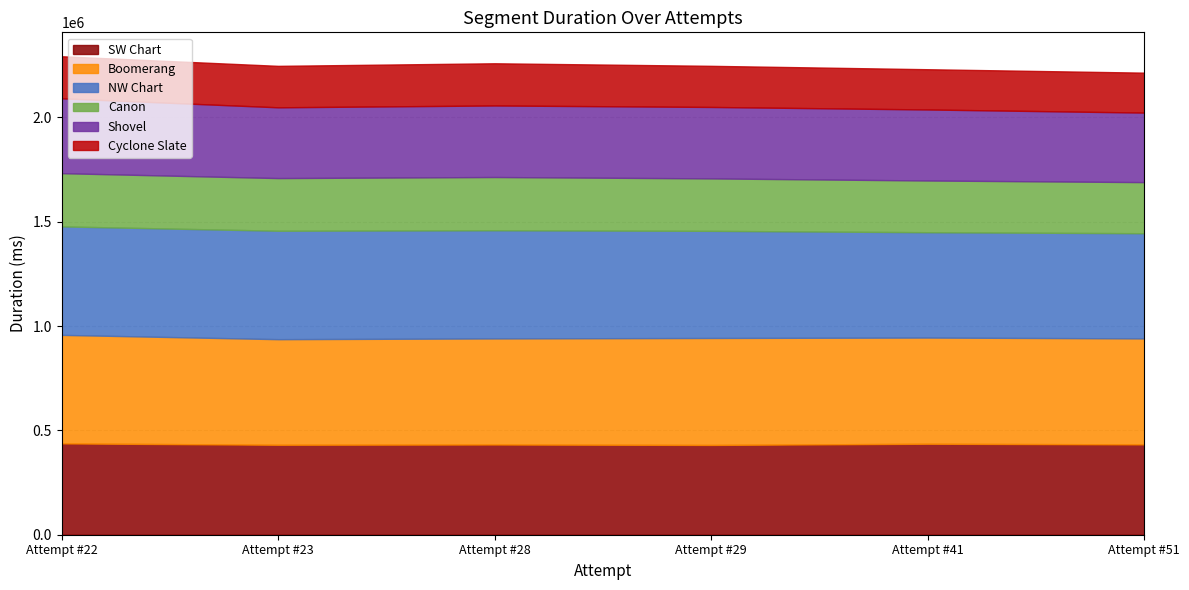

Reading right to left, list all the values displayed in this chart.

SW Chart: 432988	436067	430297	432447	431173	437772
Boomerang: 507883	508962	512664	508373	506106	520058
NW Chart: 504174	504836	513499	518423	519712	520027
Canon: 244909	247889	251326	255175	252347	255030
Shovel: 333252	340391	342442	342920	339159	358740
Cyclone Slate: 191410	192933	197094	202197	198707	201576